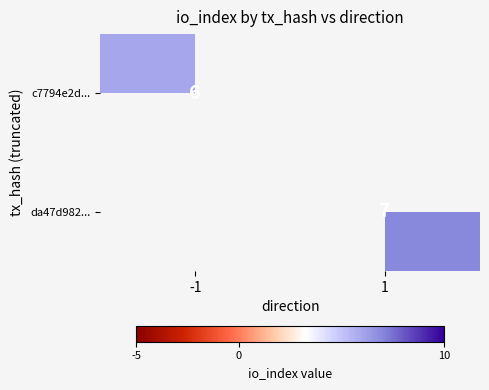

At how many categories does at least one series exceed 6?

1